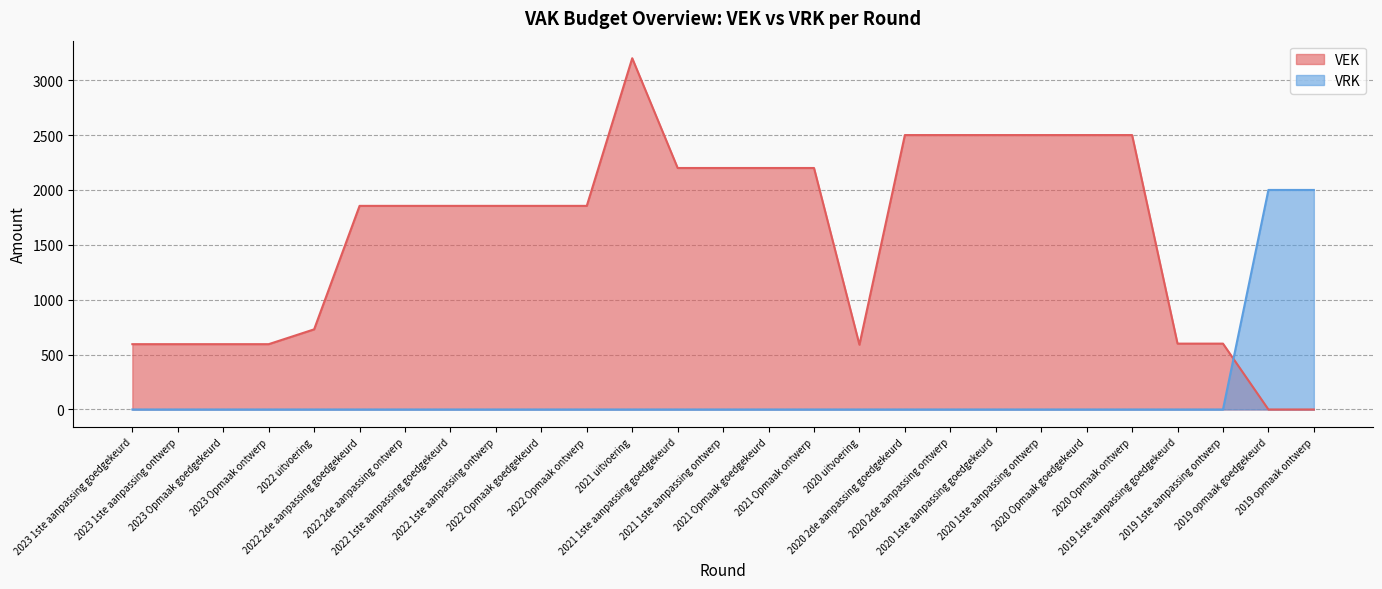

At 2023 Opmaak goedgekeurd, list the series in order from largest to smallest.

VEK, VRK